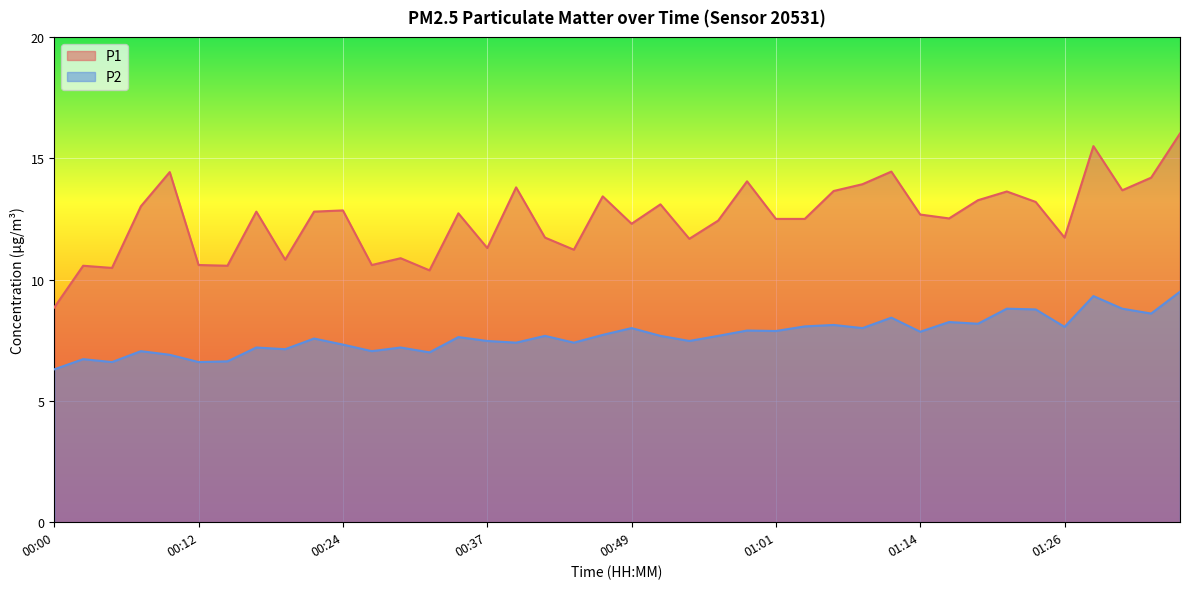

What is the maximum value for P1?

16.0